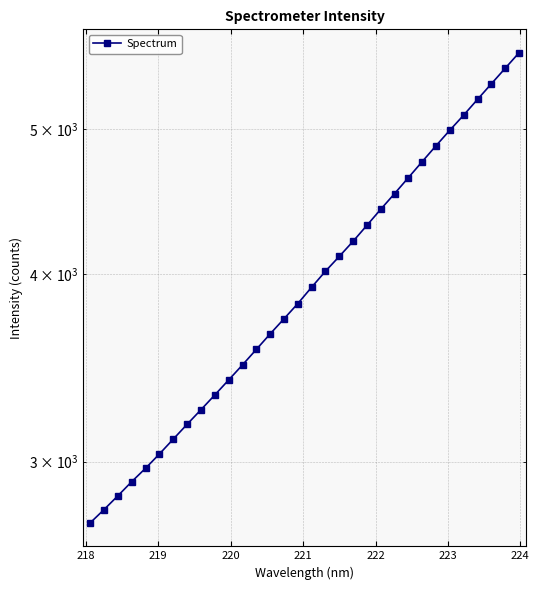

What is the difference between the maximum and second lowest values?

2836.4